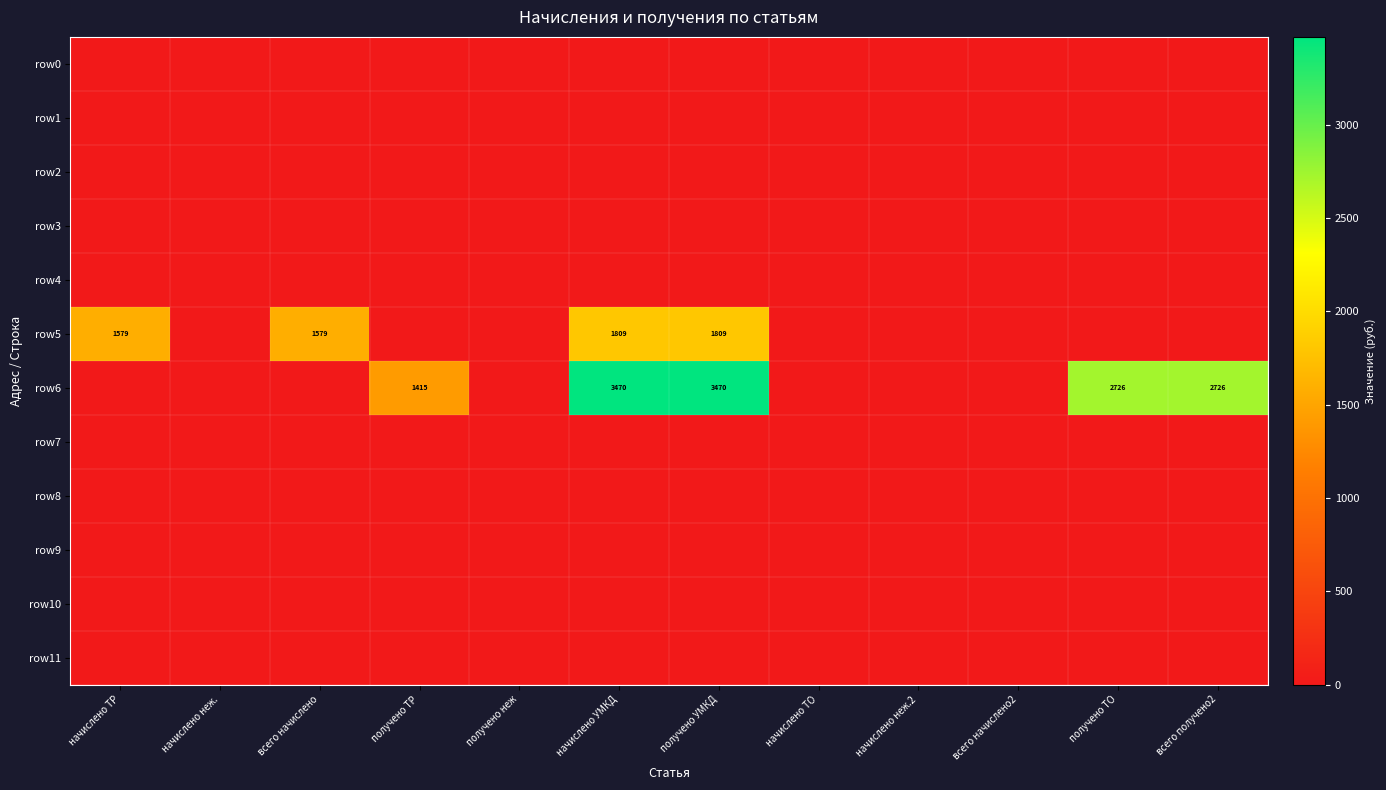

Which series has the widest spread of values?

row6